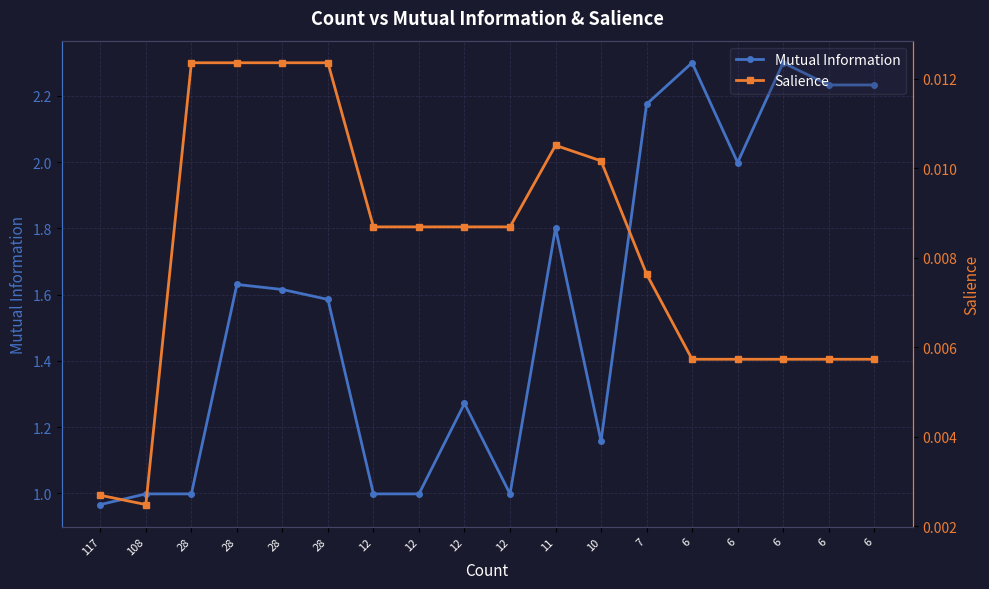

The Mutual Information series shows 0.8 at 28. True or false?

False